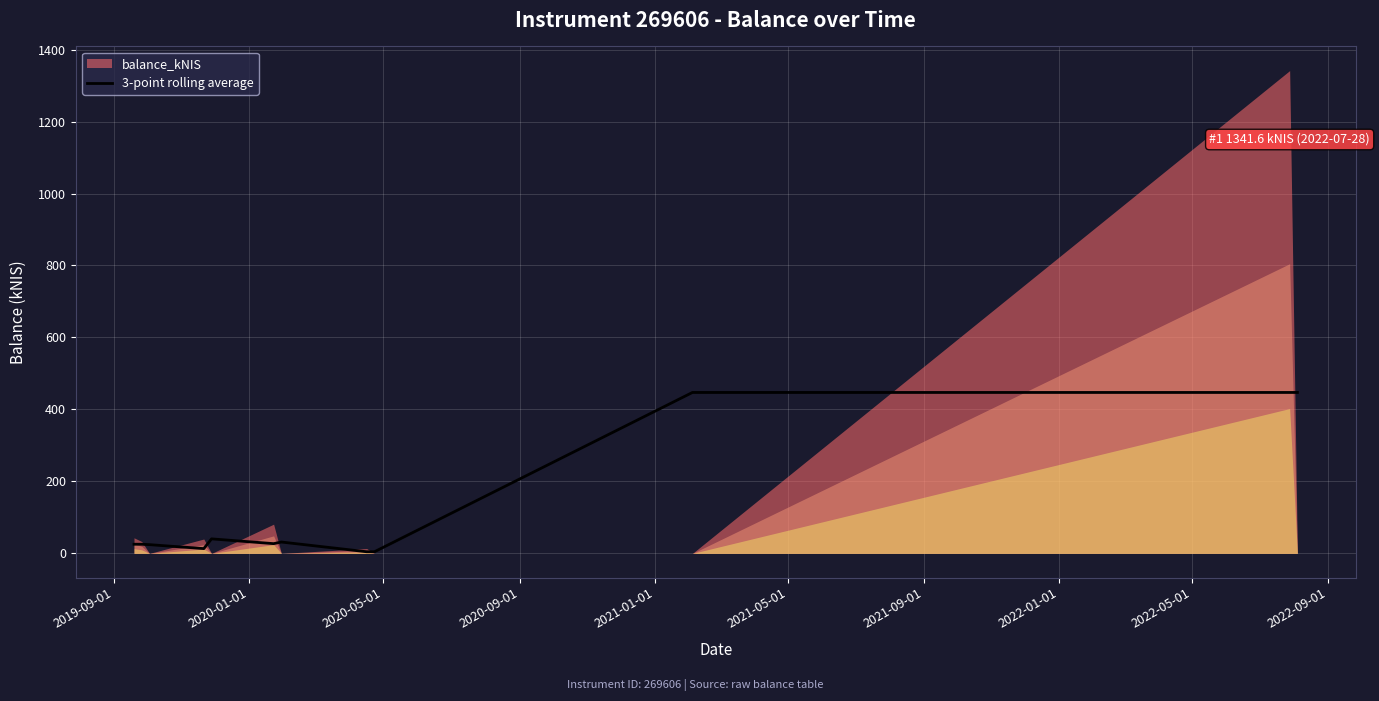

What is the maximum value for 3-point rolling average?

447.2